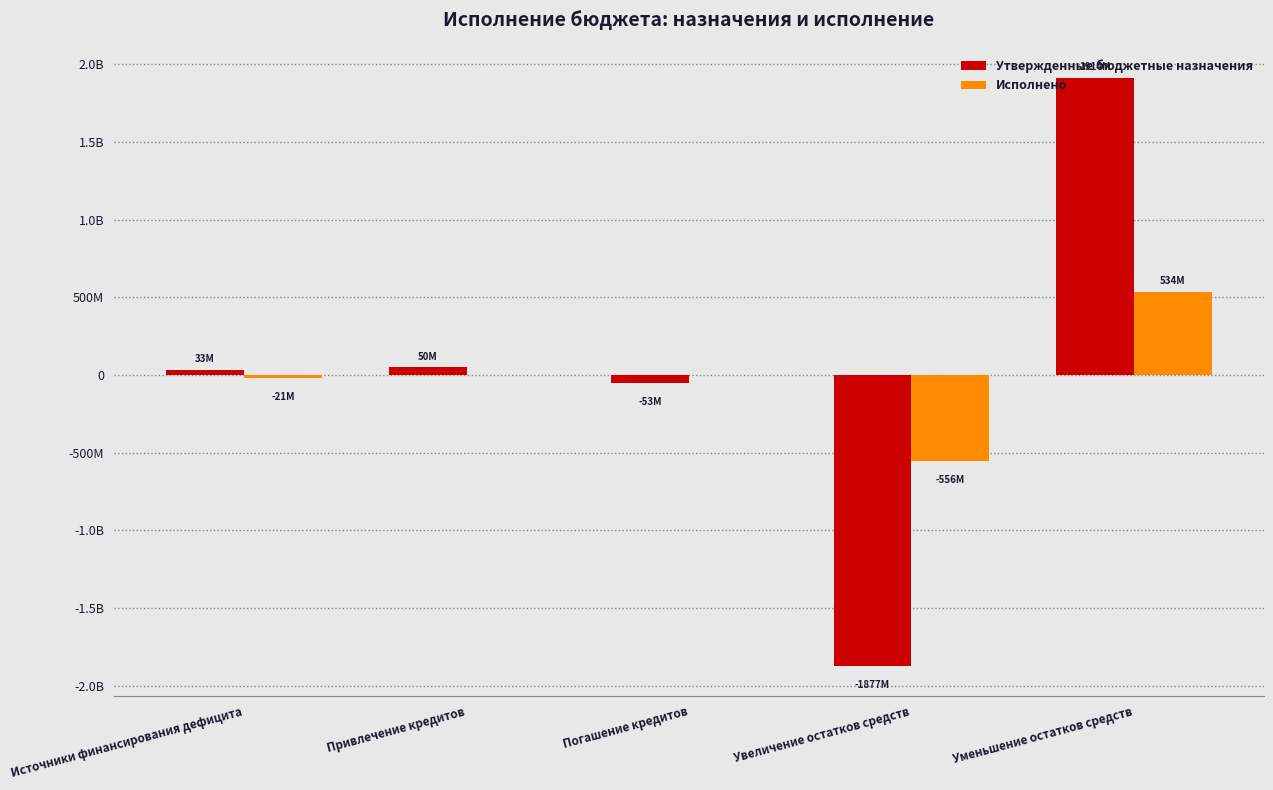

What is the difference between the Исполнено values at Увеличение остатков средств and Привлечение кредитов?

555645470.9